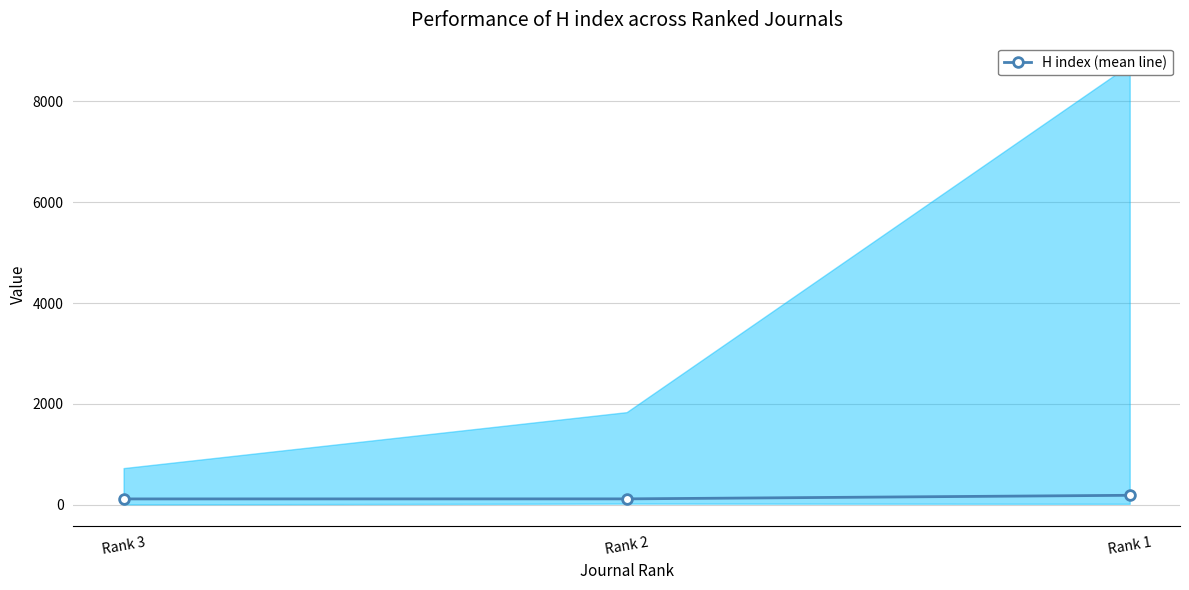

Where is the data nearest to the value 154?

Rank 2